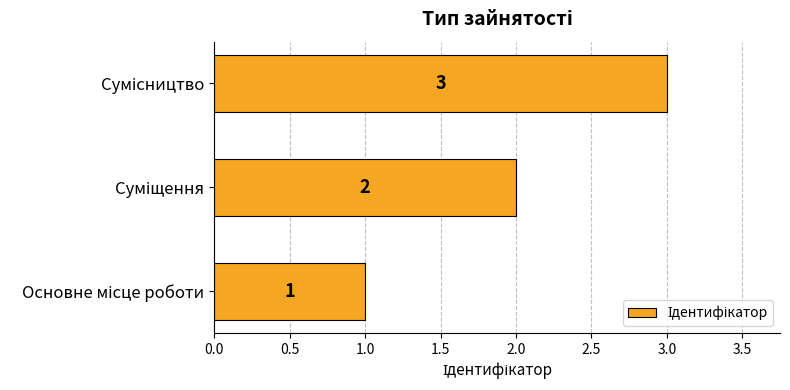

What is the maximum value shown in the chart?

3